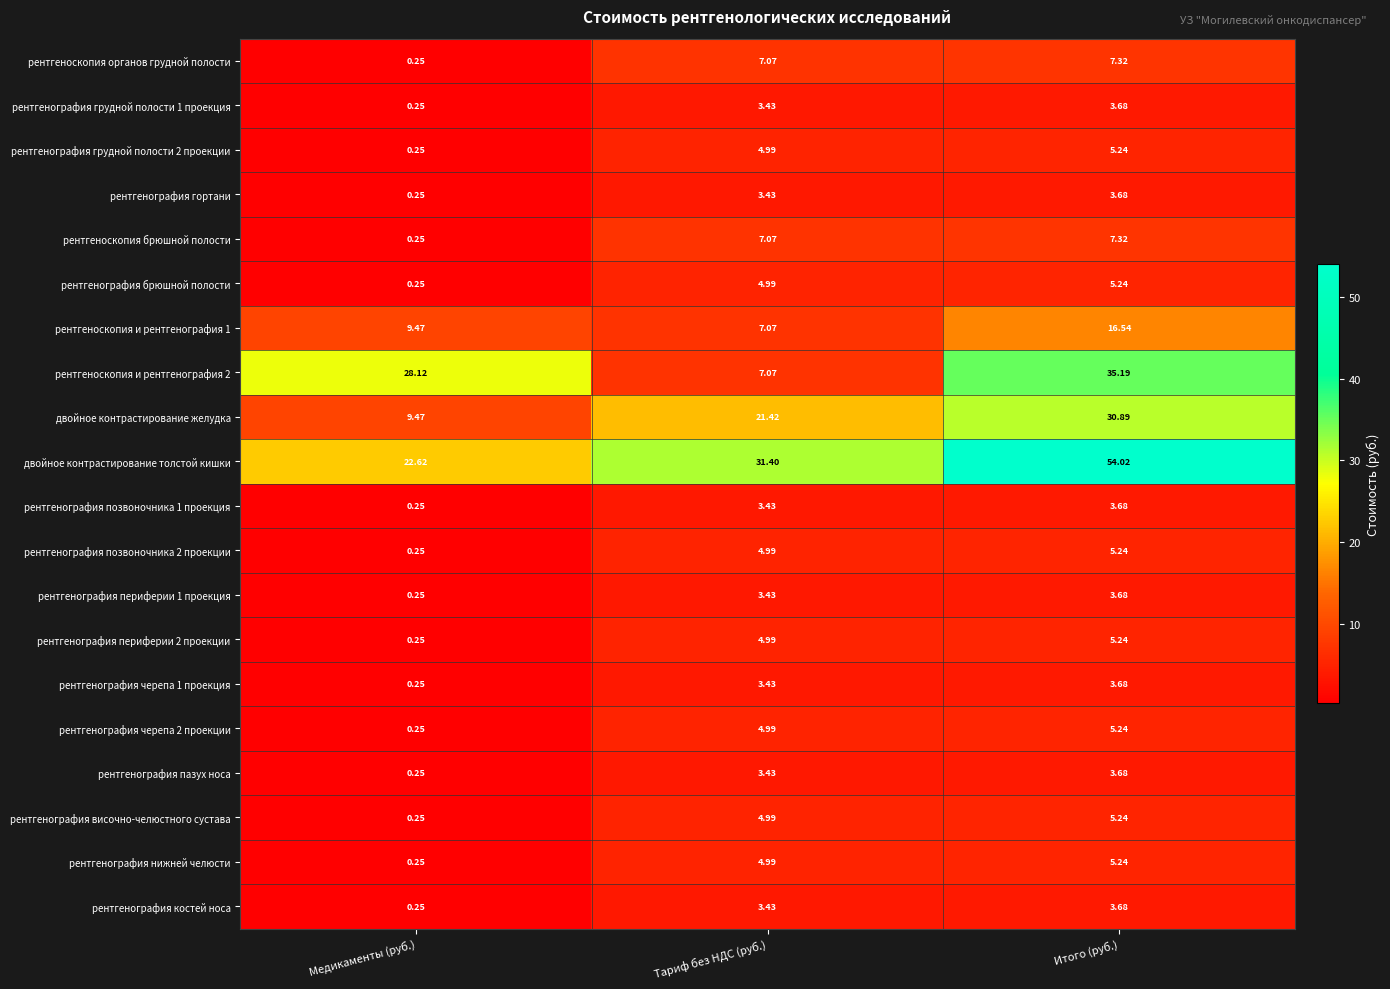

Which label corresponds to the smallest value in the chart?

Медикаменты (руб.)